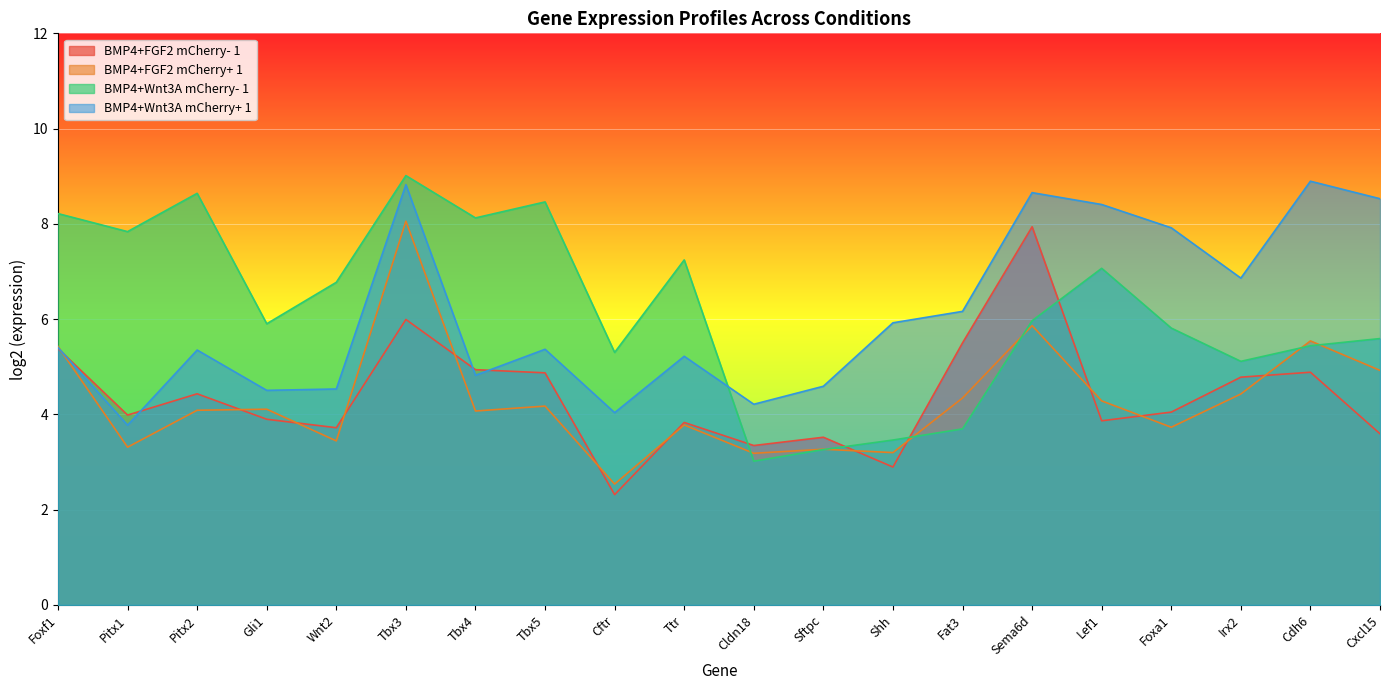

Reading left to right, list all the values displayed in this chart.

BMP4+FGF2 mCherry- 1: Foxf1=5.4	Pitx1=4.0	Pitx2=4.4	Gli1=3.9	Wnt2=3.7	Tbx3=6.0	Tbx4=4.9	Tbx5=4.9	Cftr=2.3	Ttr=3.8	Cldn18=3.3	Sftpc=3.5	Shh=2.9	Fat3=5.5	Sema6d=7.9	Lef1=3.9	Foxa1=4.0	Irx2=4.8	Cdh6=4.9	Cxcl15=3.6
BMP4+FGF2 mCherry+ 1: Foxf1=5.4	Pitx1=3.3	Pitx2=4.1	Gli1=4.1	Wnt2=3.4	Tbx3=8.1	Tbx4=4.1	Tbx5=4.2	Cftr=2.5	Ttr=3.8	Cldn18=3.2	Sftpc=3.3	Shh=3.2	Fat3=4.3	Sema6d=5.9	Lef1=4.3	Foxa1=3.7	Irx2=4.4	Cdh6=5.5	Cxcl15=4.9
BMP4+Wnt3A mCherry- 1: Foxf1=8.2	Pitx1=7.8	Pitx2=8.6	Gli1=5.9	Wnt2=6.8	Tbx3=9.0	Tbx4=8.1	Tbx5=8.5	Cftr=5.3	Ttr=7.2	Cldn18=3.0	Sftpc=3.3	Shh=3.5	Fat3=3.7	Sema6d=6.0	Lef1=7.1	Foxa1=5.8	Irx2=5.1	Cdh6=5.4	Cxcl15=5.6
BMP4+Wnt3A mCherry+ 1: Foxf1=5.4	Pitx1=3.8	Pitx2=5.4	Gli1=4.5	Wnt2=4.5	Tbx3=8.8	Tbx4=4.8	Tbx5=5.4	Cftr=4.0	Ttr=5.2	Cldn18=4.2	Sftpc=4.6	Shh=5.9	Fat3=6.2	Sema6d=8.7	Lef1=8.4	Foxa1=7.9	Irx2=6.9	Cdh6=8.9	Cxcl15=8.5